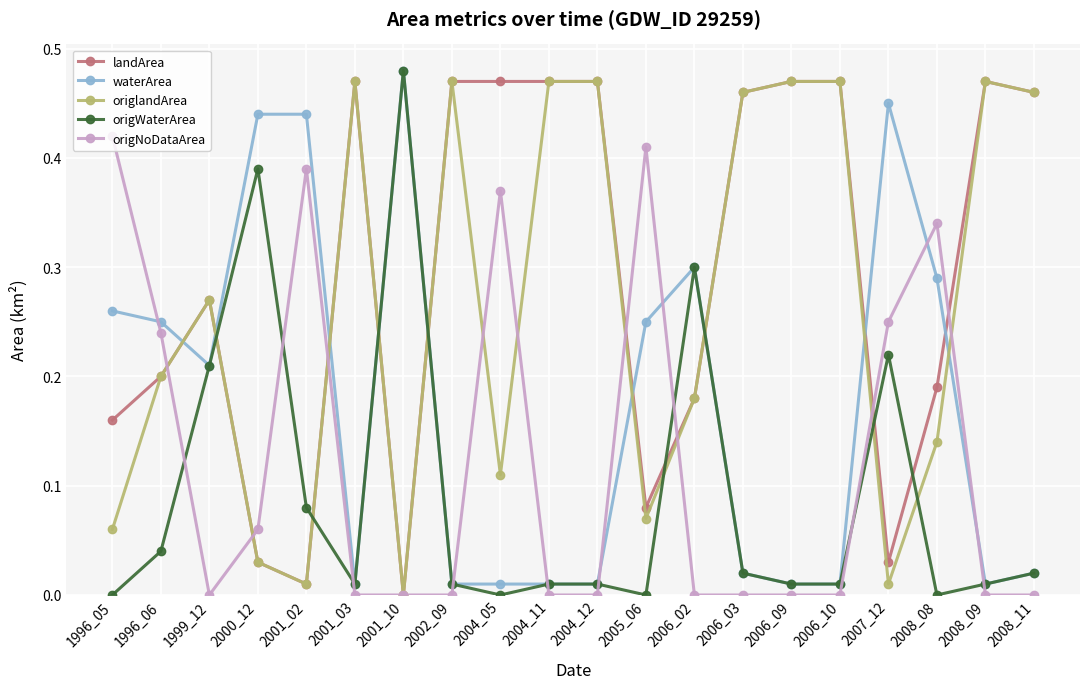

Where is the first local minimum for origWaterArea?

2001_03